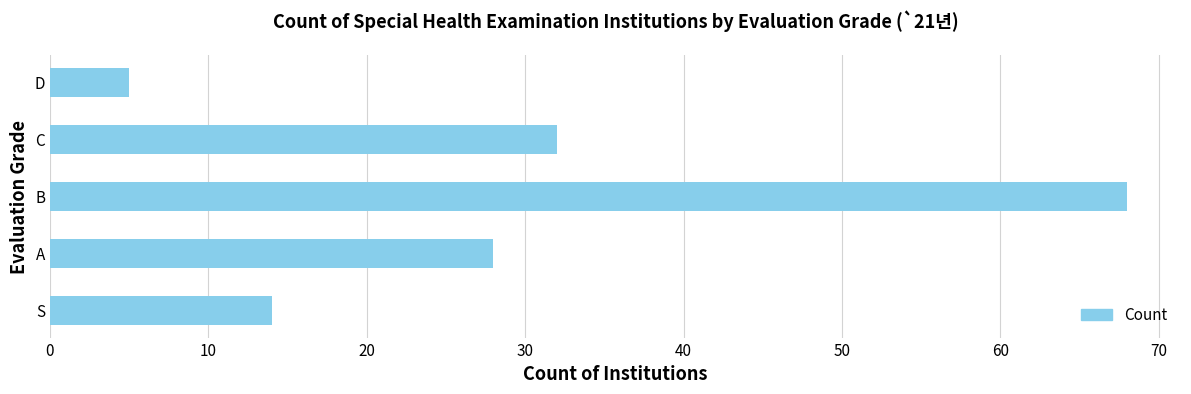

Rank the categories by value from lowest to highest.

D, S, A, C, B